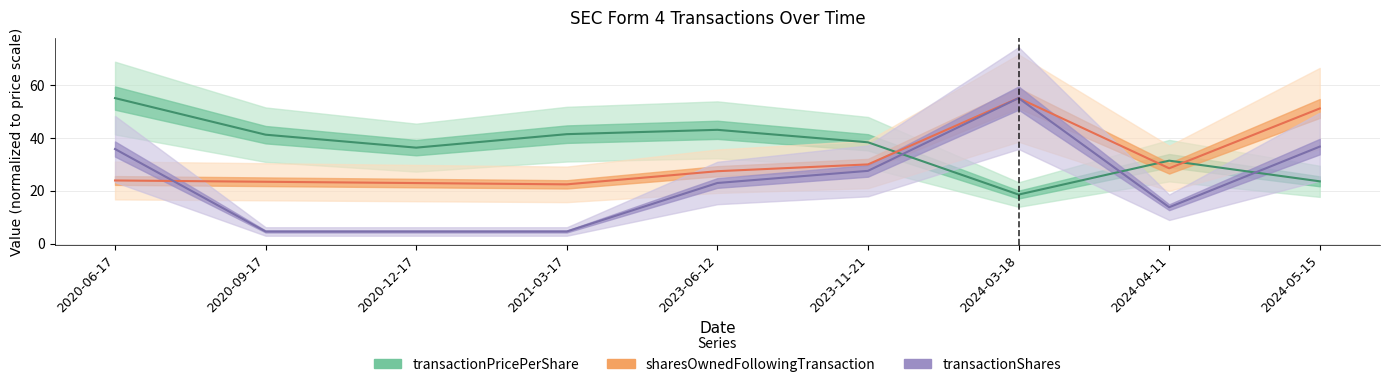

Is it true that transactionPricePerShare equals 16.3 at 2023-11-21?

False